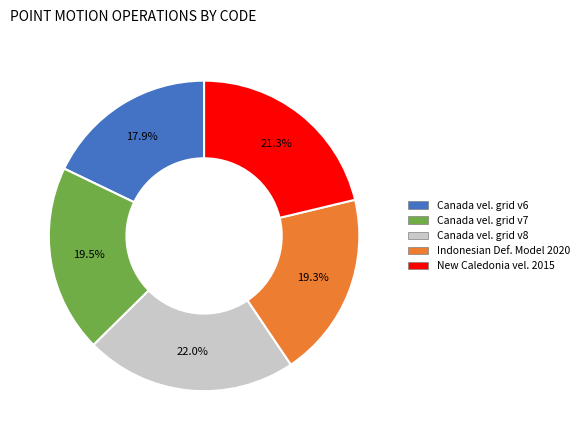

Does any single category account for the majority?

No